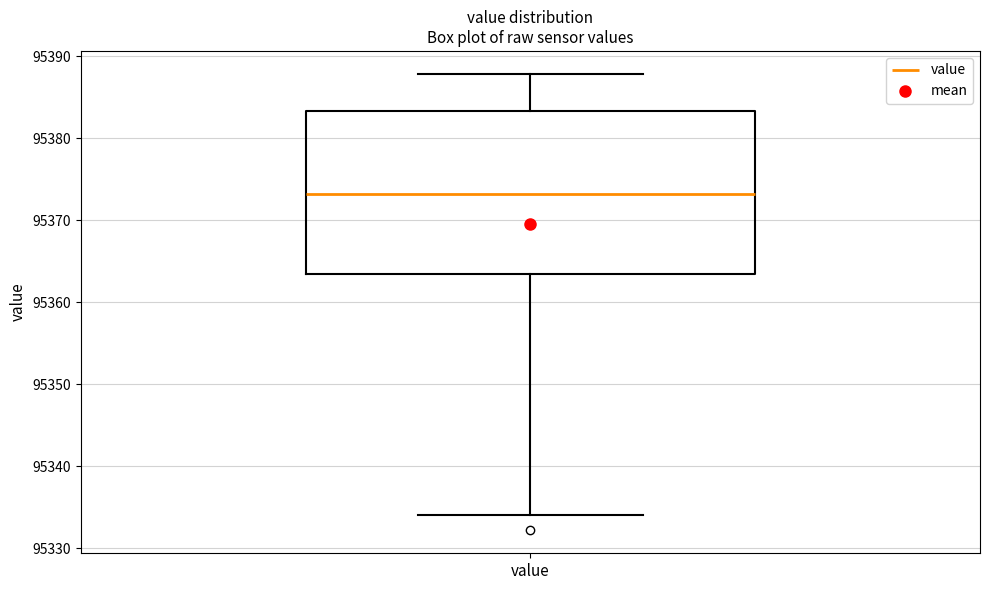

Read this box plot against the y-axis: the position of the median line, the range covered by the box, and the ends of both whiskers. The values are not printed on the chart, so give them approximately, as read against the axis.

median 95373, box 95363 to 95383, whiskers 95334 to 95388